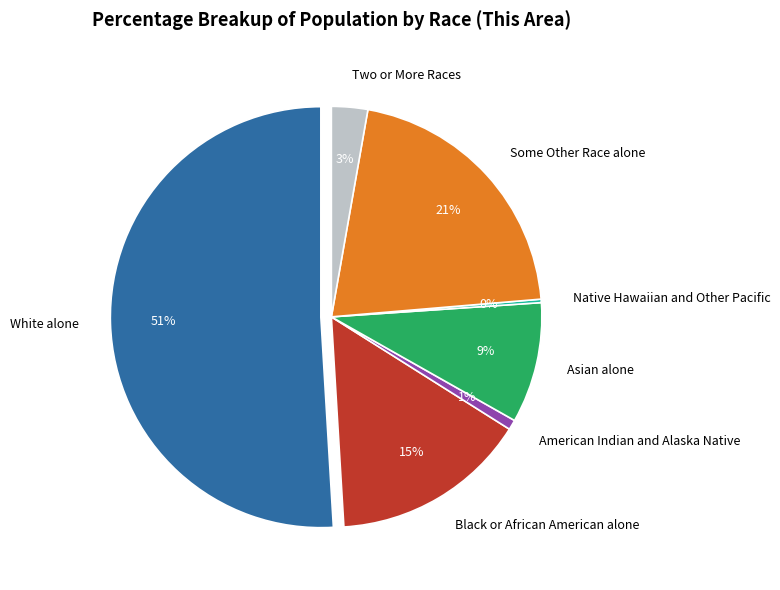

What is the majority slice?

White alone